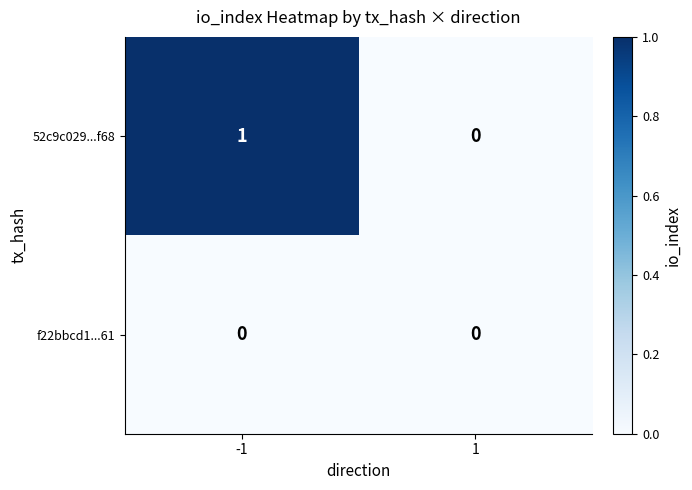

Reading right to left, list all the values displayed in this chart.

52c9c029...f68: 1=0	-1=1
f22bbcd1...61: 1=0	-1=0